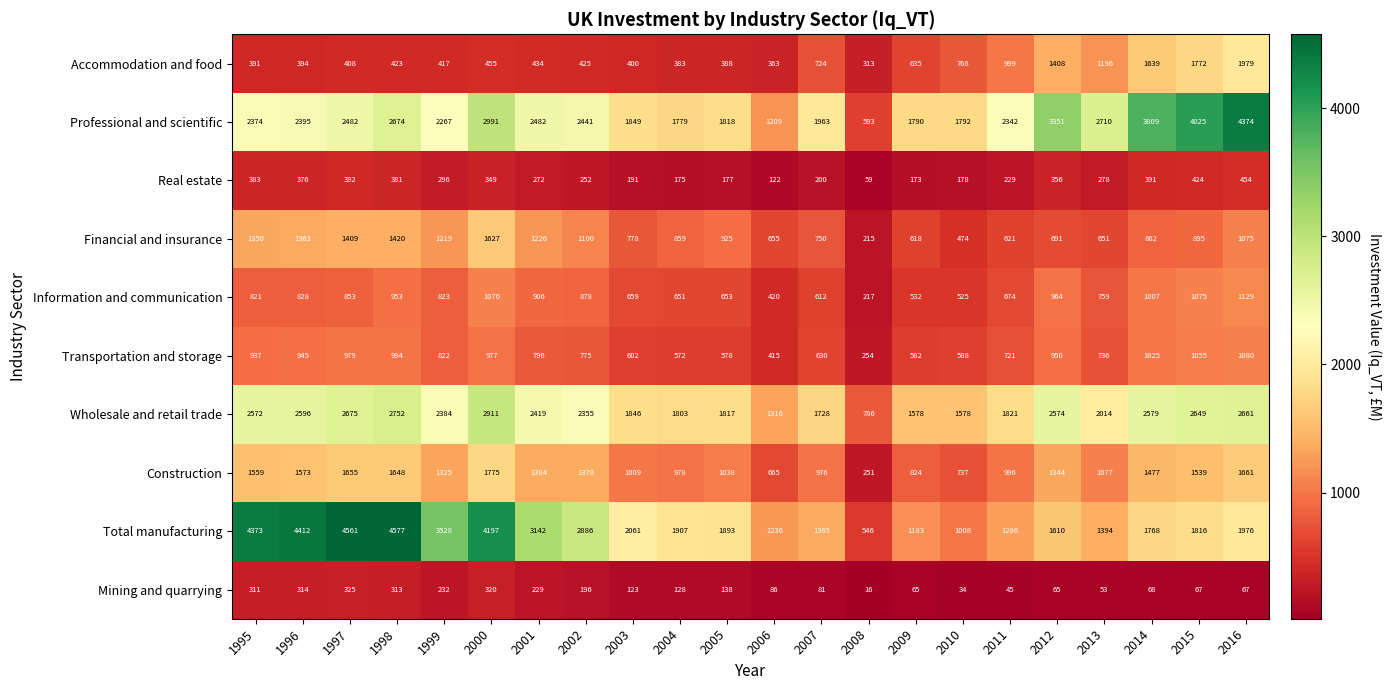

Where is Construction nearest to the value 1013?

2003